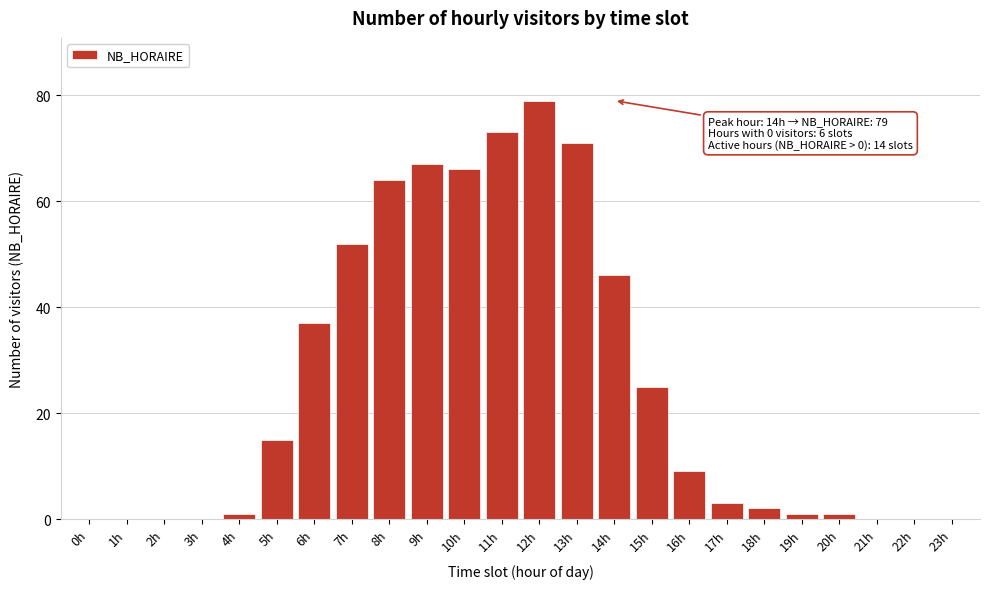

Reading left to right, what are all the values shown in this chart?

0h=0	1h=0	2h=0	3h=0	4h=1	5h=15	6h=37	7h=52	8h=64	9h=67	10h=66	11h=73	12h=79	13h=71	14h=46	15h=25	16h=9	17h=3	18h=2	19h=1	20h=1	21h=0	22h=0	23h=0